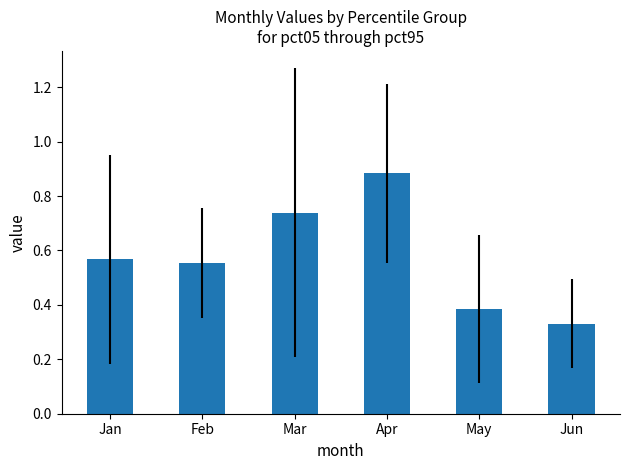

How many values are between 0 and 1?

6